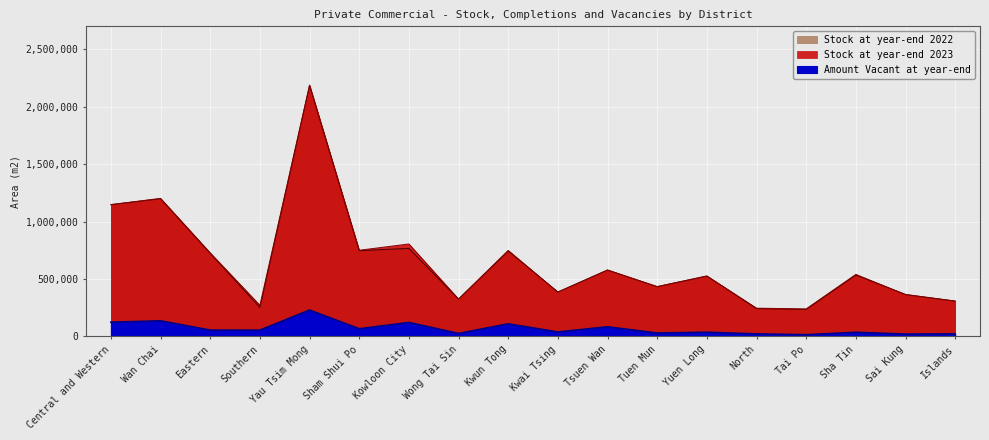

Reading right to left, transcribe all the data shown in this chart.

Stock at year-end 2023: Islands=307200	Sai Kung=363100	Sha Tin=539600	Tai Po=239300	North=245400	Yuen Long=526400	Tuen Mun=433400	Tsuen Wan=577000	Kwai Tsing=384900	Kwun Tong=748300	Wong Tai Sin=324900	Kowloon City=804600	Sham Shui Po=749900	Yau Tsim Mong=2188300	Southern=270700	Eastern=727000	Wan Chai=1201700	Central and Western=1146600
Amount Vacant at year-end: Islands=21200	Sai Kung=19800	Sha Tin=35300	Tai Po=14300	North=21400	Yuen Long=35900	Tuen Mun=29100	Tsuen Wan=83300	Kwai Tsing=38200	Kwun Tong=109200	Wong Tai Sin=25500	Kowloon City=121300	Sham Shui Po=66300	Yau Tsim Mong=229300	Southern=54100	Eastern=54500	Wan Chai=135400	Central and Western=123300
Stock at year-end 2022: Islands=307400	Sai Kung=365100	Sha Tin=534000	Tai Po=234900	North=241900	Yuen Long=524700	Tuen Mun=432700	Tsuen Wan=578100	Kwai Tsing=386500	Kwun Tong=743100	Wong Tai Sin=324500	Kowloon City=766200	Sham Shui Po=746400	Yau Tsim Mong=2186100	Southern=251300	Eastern=722600	Wan Chai=1199100	Central and Western=1147800